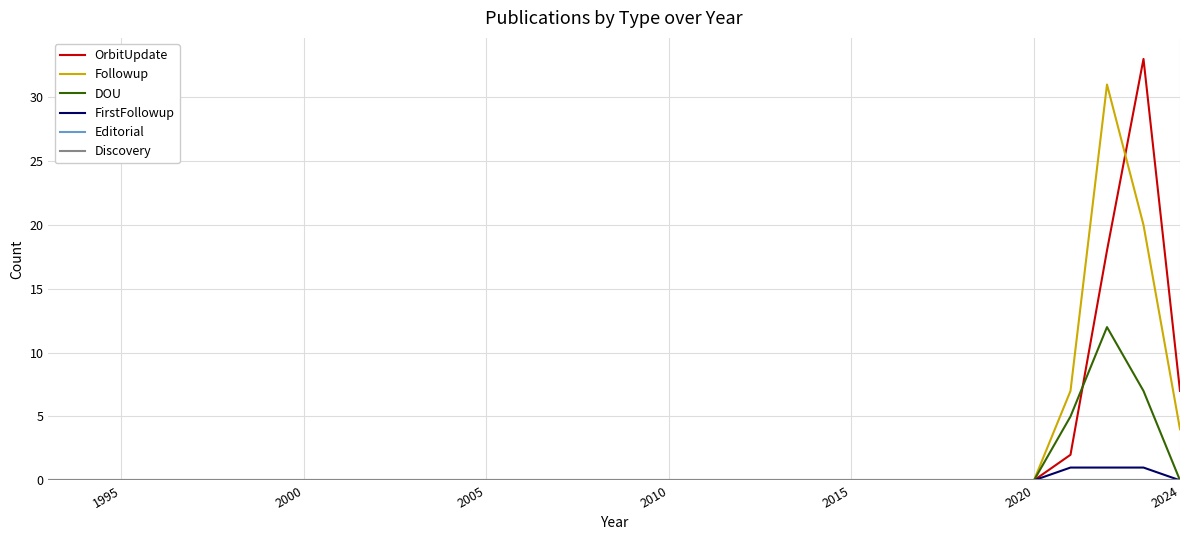

What is the maximum value shown in the chart?

33